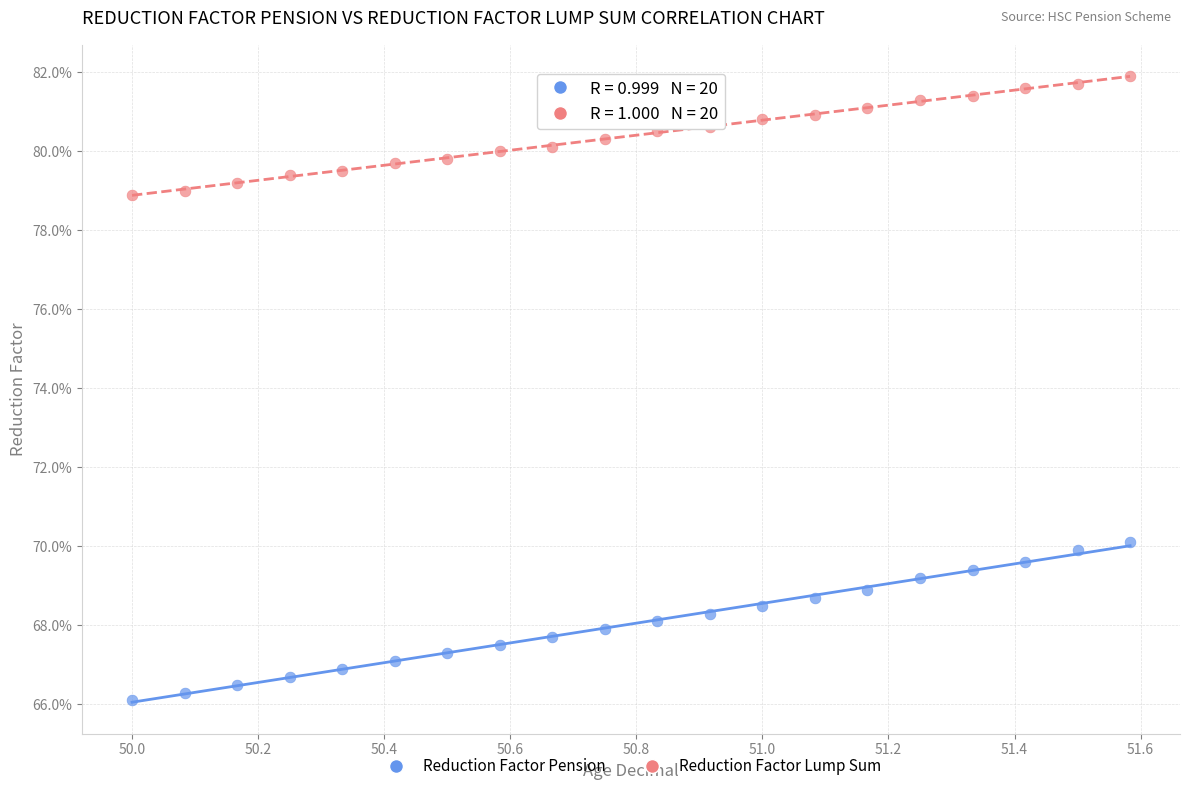

Which series reaches the maximum Y coordinate?

Reduction Factor Lump Sum